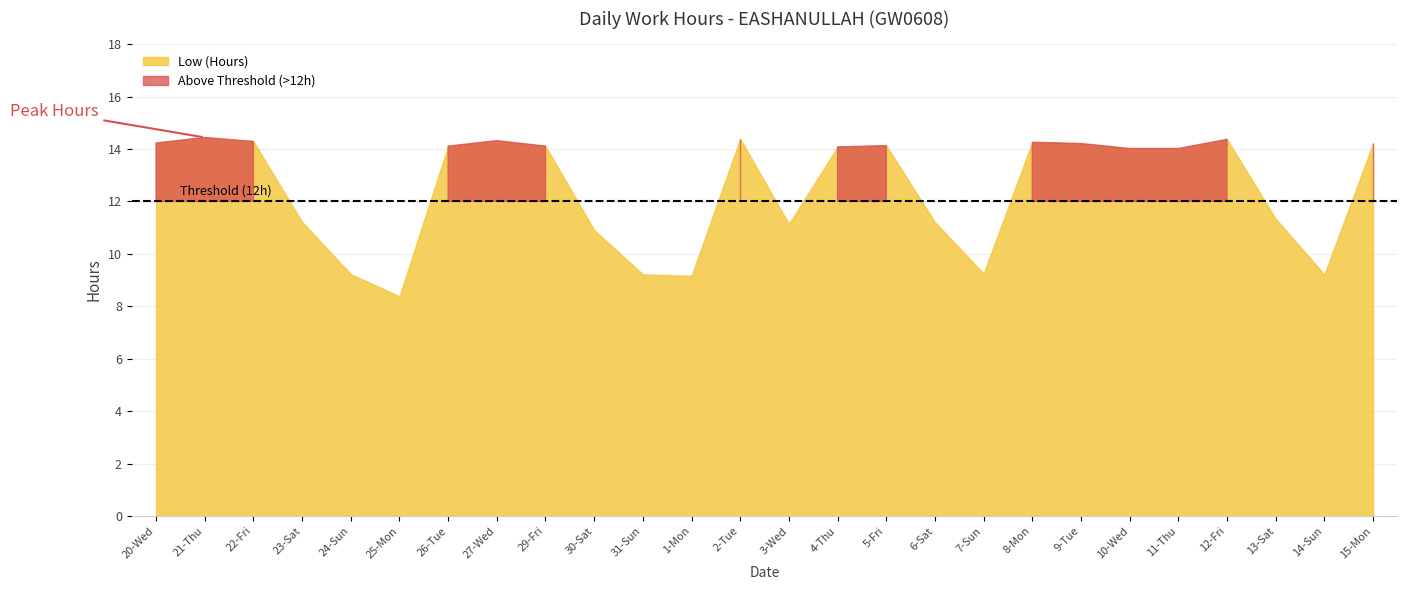

How many distinct data groups are displayed?

2